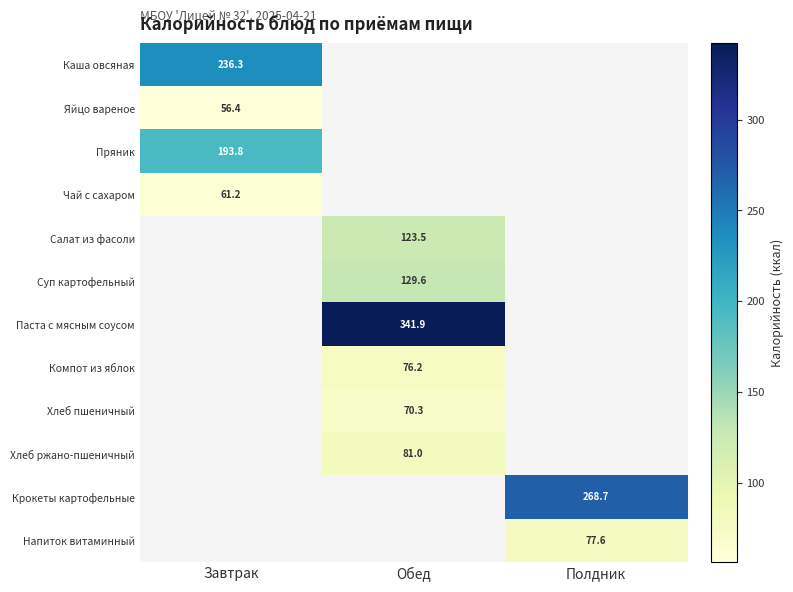

How many values in Крокеты картофельные are above zero?

1